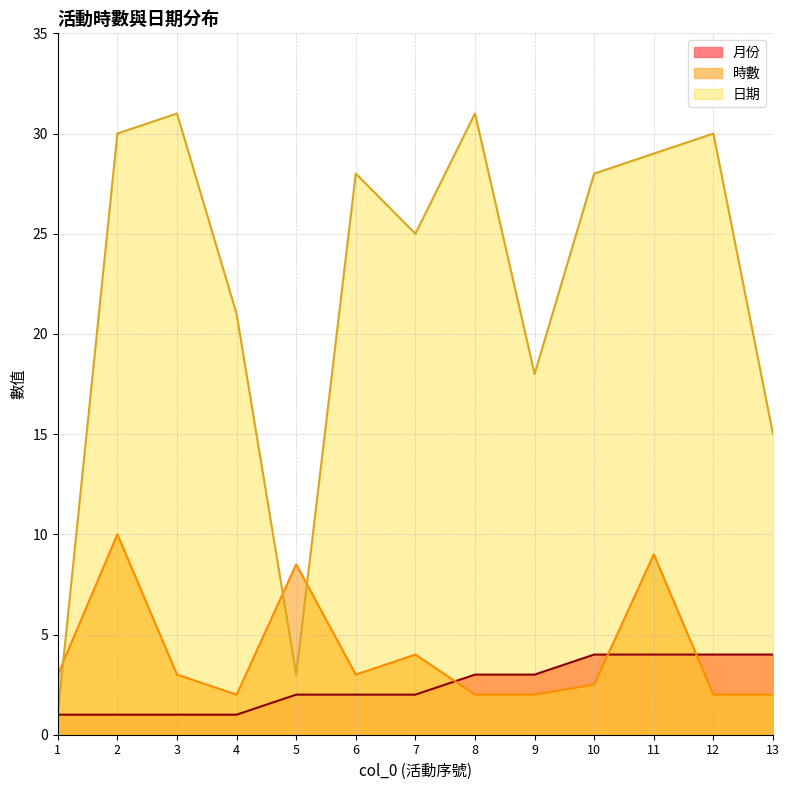

Is the value of 日期 at 13 greater than the value of 月份 at 13?

Yes